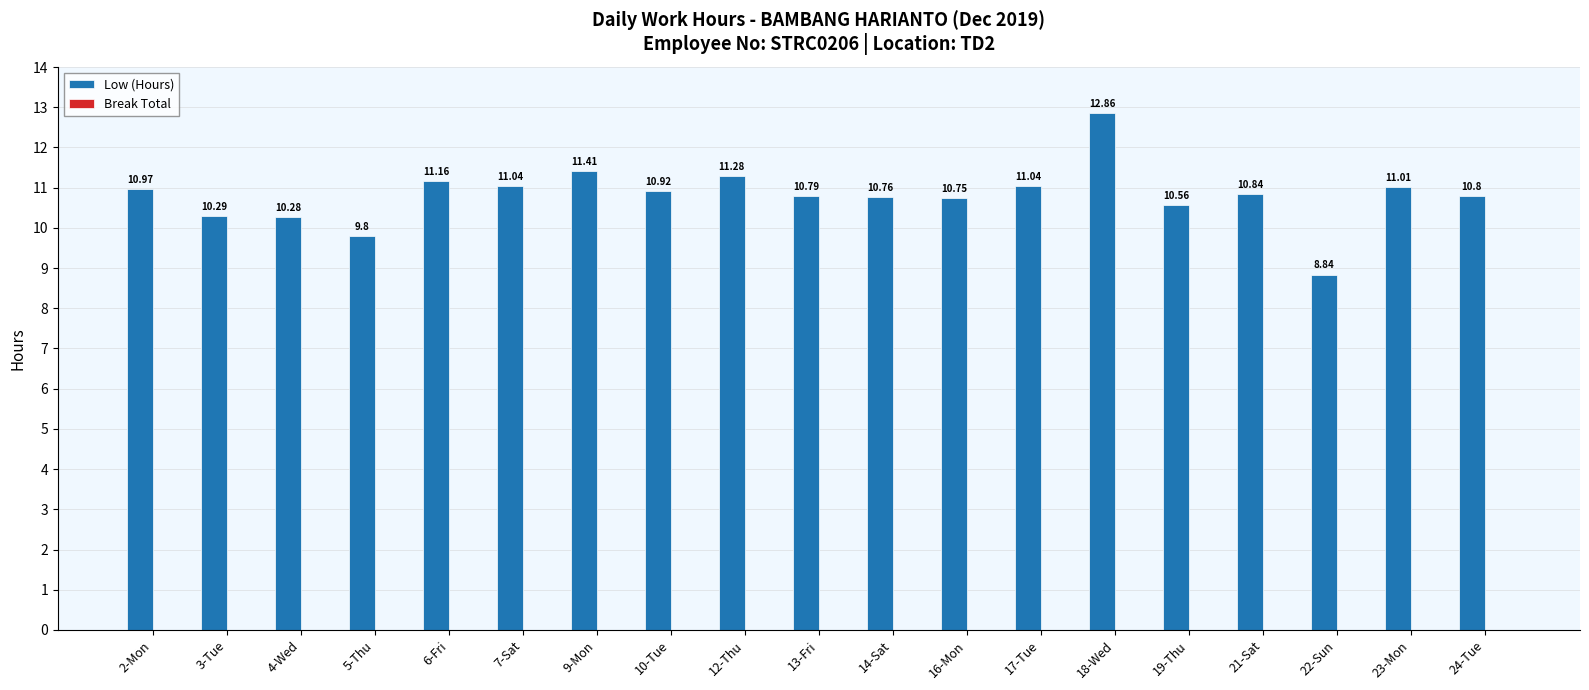

Approximately how many times larger is the value at 9-Mon compared to 16-Mon?

1.1